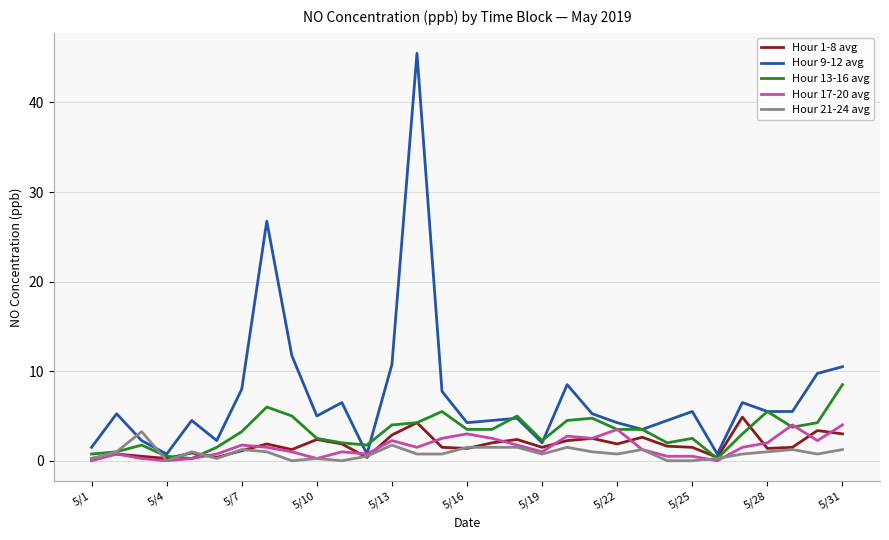

Count the number of categories in the chart.

31